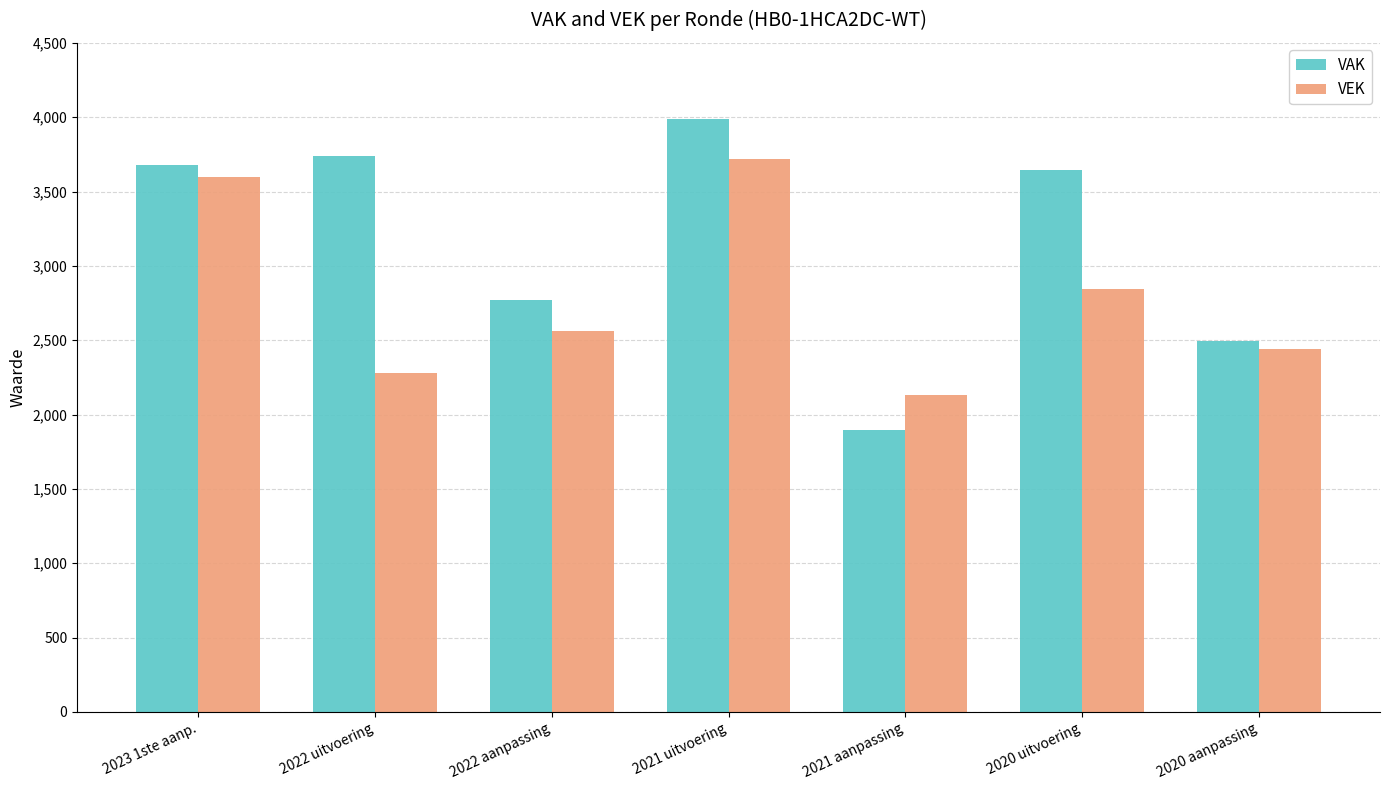

What position from the right is 2021 uitvoering?

4